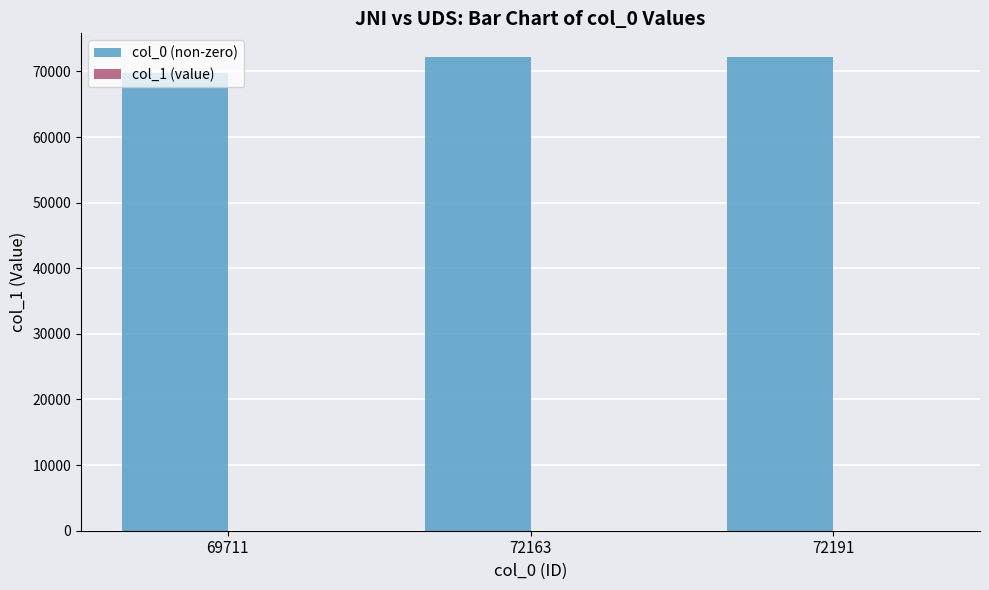

What is the greatest value displayed?

72191.0